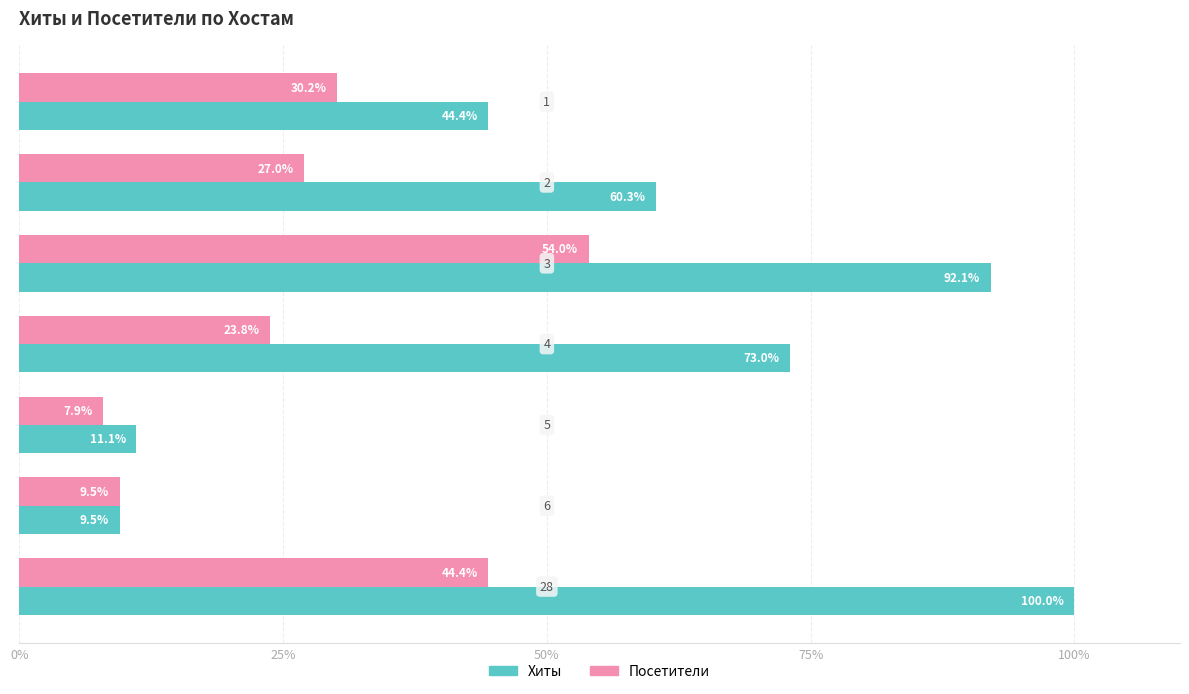

Rank the series by their maximum value, from highest to lowest.

Хиты, Посетители